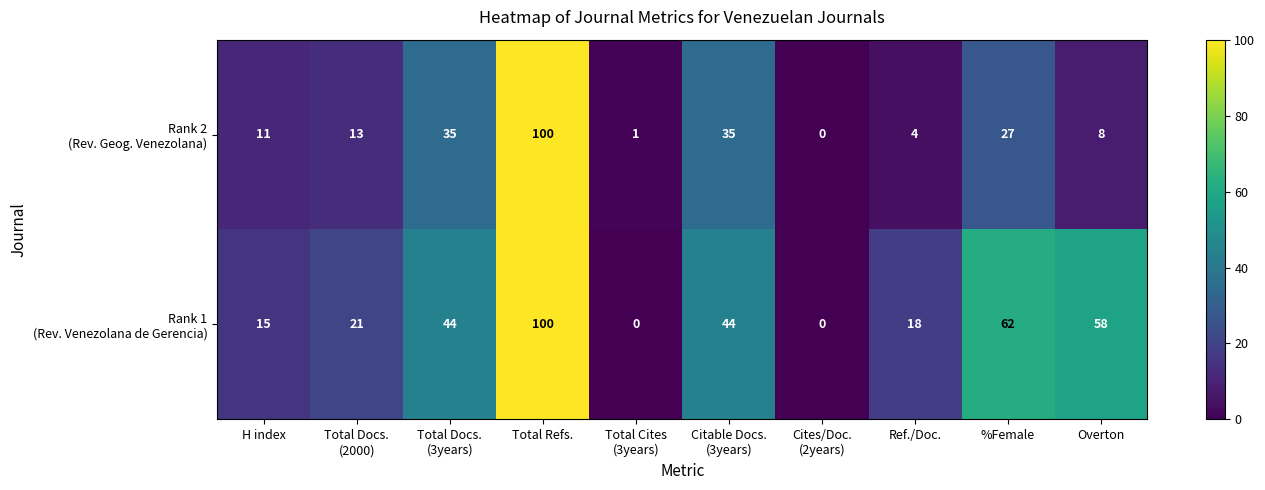

At how many categories does at least one series exceed 33?

5